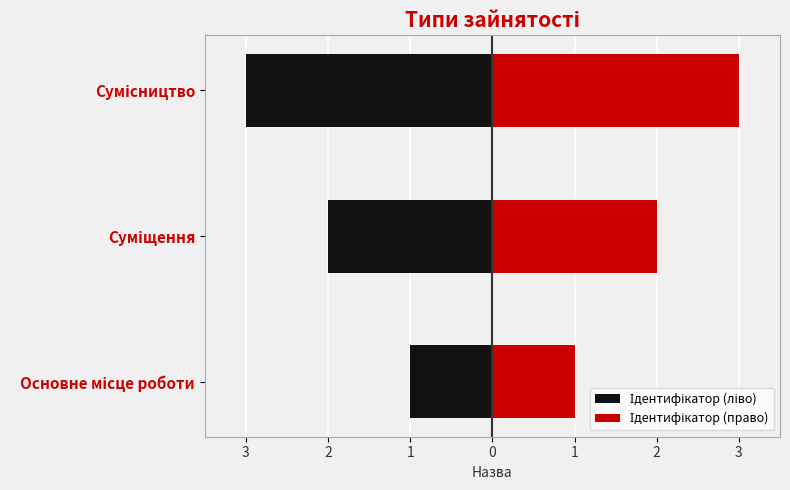

Reading right to left, transcribe all the data shown in this chart.

Ідентифікатор (ліво): -3	-2	-1
Ідентифікатор (право): 3	2	1